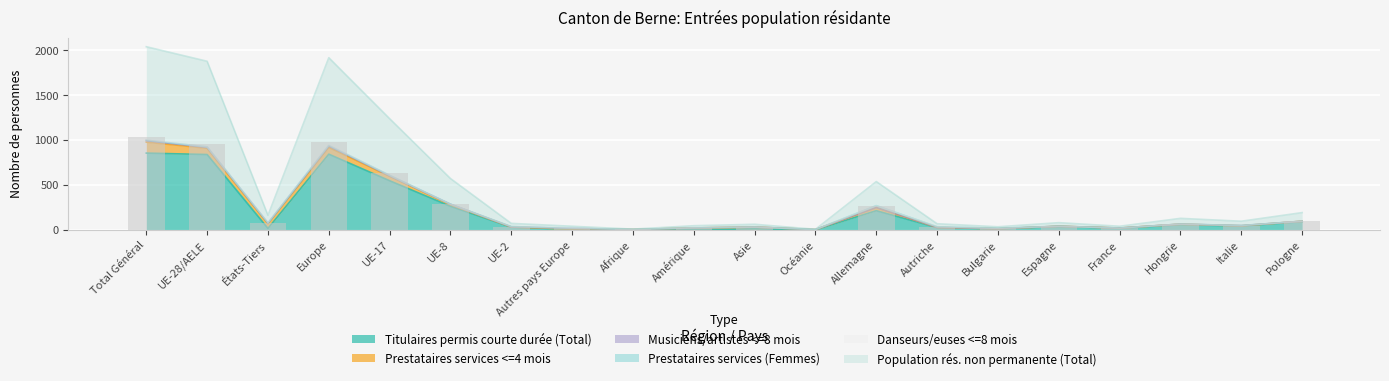

Between Italie and UE-17, which is larger?

UE-17